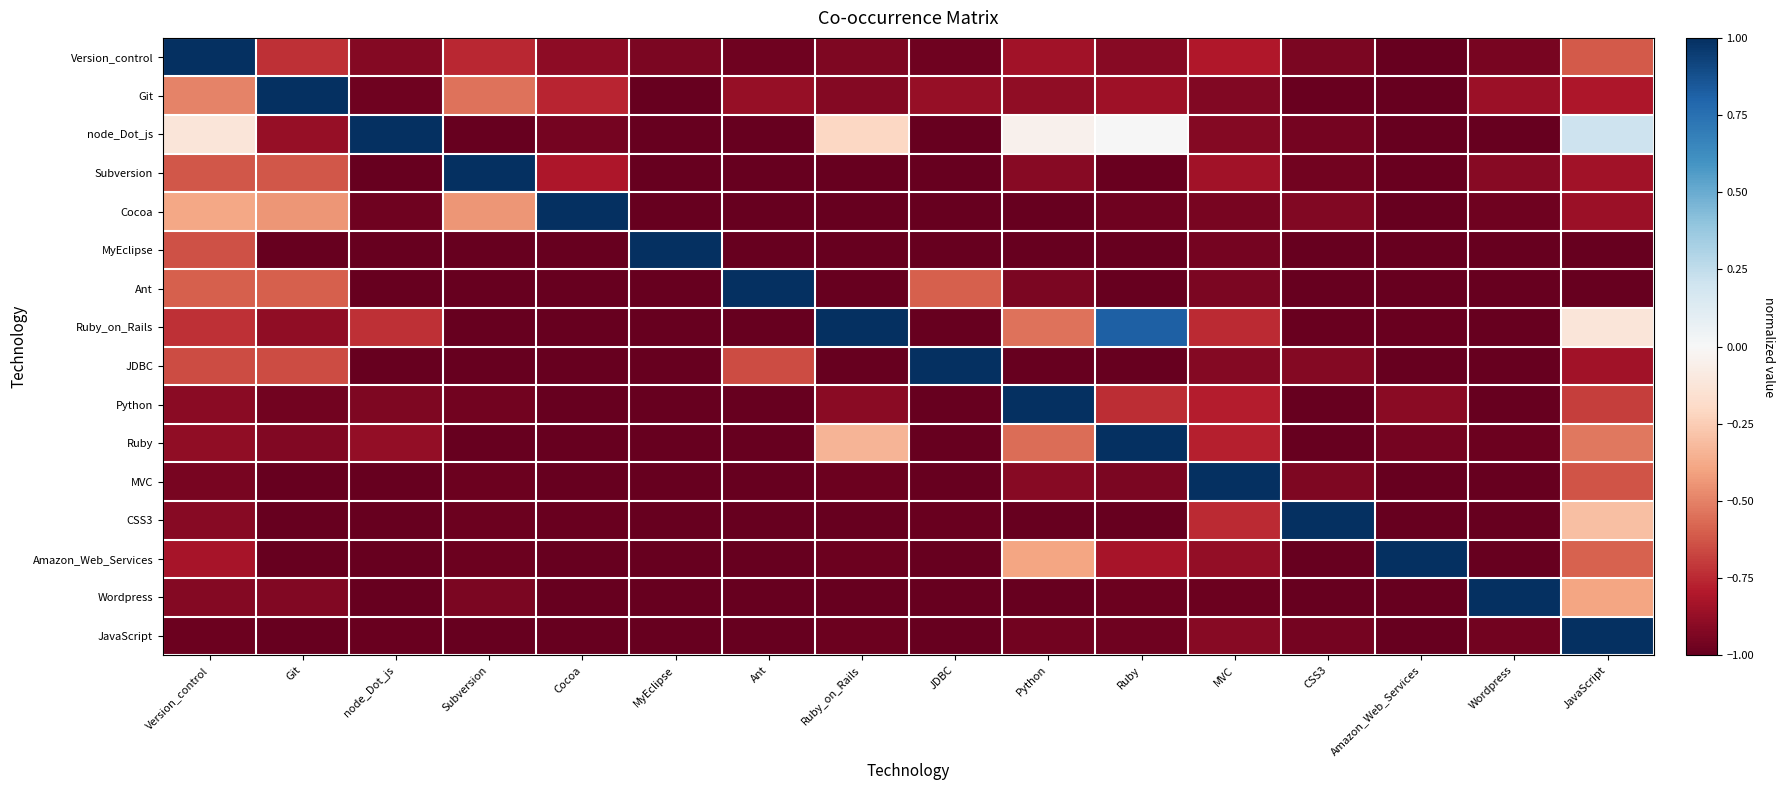

Reading right to left, transcribe all the data shown in this chart.

Version_control: JavaScript=-0.6	Wordpress=-1.0	Amazon_Web_Services=-1.0	CSS3=-0.9	MVC=-0.8	Ruby=-0.9	Python=-0.8	JDBC=-1.0	Ruby_on_Rails=-0.9	Ant=-1.0	MyEclipse=-0.9	Cocoa=-0.9	Subversion=-0.8	node_Dot_js=-0.9	Git=-0.7	Version_control=1.0
Git: JavaScript=-0.8	Wordpress=-0.9	Amazon_Web_Services=-1.0	CSS3=-1.0	MVC=-0.9	Ruby=-0.8	Python=-0.9	JDBC=-0.9	Ruby_on_Rails=-0.9	Ant=-0.9	MyEclipse=-1.0	Cocoa=-0.8	Subversion=-0.5	node_Dot_js=-1.0	Git=1.0	Version_control=-0.5
node_Dot_js: JavaScript=0.2	Wordpress=-1.0	Amazon_Web_Services=-1.0	CSS3=-1.0	MVC=-0.9	Ruby=0.0	Python=-0.0	JDBC=-1.0	Ruby_on_Rails=-0.2	Ant=-1.0	MyEclipse=-1.0	Cocoa=-1.0	Subversion=-1.0	node_Dot_js=1.0	Git=-0.9	Version_control=-0.1
Subversion: JavaScript=-0.8	Wordpress=-0.9	Amazon_Web_Services=-1.0	CSS3=-1.0	MVC=-0.8	Ruby=-1.0	Python=-0.9	JDBC=-1.0	Ruby_on_Rails=-1.0	Ant=-1.0	MyEclipse=-1.0	Cocoa=-0.8	Subversion=1.0	node_Dot_js=-1.0	Git=-0.6	Version_control=-0.6
Cocoa: JavaScript=-0.9	Wordpress=-1.0	Amazon_Web_Services=-1.0	CSS3=-0.9	MVC=-1.0	Ruby=-1.0	Python=-1.0	JDBC=-1.0	Ruby_on_Rails=-1.0	Ant=-1.0	MyEclipse=-1.0	Cocoa=1.0	Subversion=-0.4	node_Dot_js=-1.0	Git=-0.4	Version_control=-0.4
MyEclipse: JavaScript=-1.0	Wordpress=-1.0	Amazon_Web_Services=-1.0	CSS3=-1.0	MVC=-1.0	Ruby=-1.0	Python=-1.0	JDBC=-1.0	Ruby_on_Rails=-1.0	Ant=-1.0	MyEclipse=1.0	Cocoa=-1.0	Subversion=-1.0	node_Dot_js=-1.0	Git=-1.0	Version_control=-0.6
Ant: JavaScript=-1.0	Wordpress=-1.0	Amazon_Web_Services=-1.0	CSS3=-1.0	MVC=-0.9	Ruby=-1.0	Python=-0.9	JDBC=-0.6	Ruby_on_Rails=-1.0	Ant=1.0	MyEclipse=-1.0	Cocoa=-1.0	Subversion=-1.0	node_Dot_js=-1.0	Git=-0.6	Version_control=-0.6
Ruby_on_Rails: JavaScript=-0.1	Wordpress=-1.0	Amazon_Web_Services=-1.0	CSS3=-1.0	MVC=-0.7	Ruby=0.8	Python=-0.5	JDBC=-1.0	Ruby_on_Rails=1.0	Ant=-1.0	MyEclipse=-1.0	Cocoa=-1.0	Subversion=-1.0	node_Dot_js=-0.7	Git=-0.9	Version_control=-0.7
JDBC: JavaScript=-0.8	Wordpress=-1.0	Amazon_Web_Services=-1.0	CSS3=-0.9	MVC=-0.9	Ruby=-1.0	Python=-1.0	JDBC=1.0	Ruby_on_Rails=-1.0	Ant=-0.6	MyEclipse=-1.0	Cocoa=-1.0	Subversion=-1.0	node_Dot_js=-1.0	Git=-0.6	Version_control=-0.6
Python: JavaScript=-0.7	Wordpress=-1.0	Amazon_Web_Services=-0.9	CSS3=-1.0	MVC=-0.8	Ruby=-0.7	Python=1.0	JDBC=-1.0	Ruby_on_Rails=-0.9	Ant=-1.0	MyEclipse=-1.0	Cocoa=-1.0	Subversion=-1.0	node_Dot_js=-0.9	Git=-1.0	Version_control=-0.9
Ruby: JavaScript=-0.5	Wordpress=-1.0	Amazon_Web_Services=-1.0	CSS3=-1.0	MVC=-0.8	Ruby=1.0	Python=-0.6	JDBC=-1.0	Ruby_on_Rails=-0.3	Ant=-1.0	MyEclipse=-1.0	Cocoa=-1.0	Subversion=-1.0	node_Dot_js=-0.9	Git=-0.9	Version_control=-0.9
MVC: JavaScript=-0.6	Wordpress=-1.0	Amazon_Web_Services=-1.0	CSS3=-0.9	MVC=1.0	Ruby=-0.9	Python=-0.9	JDBC=-1.0	Ruby_on_Rails=-1.0	Ant=-1.0	MyEclipse=-1.0	Cocoa=-1.0	Subversion=-1.0	node_Dot_js=-1.0	Git=-1.0	Version_control=-1.0
CSS3: JavaScript=-0.3	Wordpress=-1.0	Amazon_Web_Services=-1.0	CSS3=1.0	MVC=-0.7	Ruby=-1.0	Python=-1.0	JDBC=-1.0	Ruby_on_Rails=-1.0	Ant=-1.0	MyEclipse=-1.0	Cocoa=-1.0	Subversion=-1.0	node_Dot_js=-1.0	Git=-1.0	Version_control=-0.9
Amazon_Web_Services: JavaScript=-0.6	Wordpress=-1.0	Amazon_Web_Services=1.0	CSS3=-1.0	MVC=-0.9	Ruby=-0.8	Python=-0.4	JDBC=-1.0	Ruby_on_Rails=-1.0	Ant=-1.0	MyEclipse=-1.0	Cocoa=-1.0	Subversion=-1.0	node_Dot_js=-1.0	Git=-1.0	Version_control=-0.8
Wordpress: JavaScript=-0.4	Wordpress=1.0	Amazon_Web_Services=-1.0	CSS3=-1.0	MVC=-1.0	Ruby=-1.0	Python=-1.0	JDBC=-1.0	Ruby_on_Rails=-1.0	Ant=-1.0	MyEclipse=-1.0	Cocoa=-1.0	Subversion=-0.9	node_Dot_js=-1.0	Git=-0.9	Version_control=-0.9
JavaScript: JavaScript=1.0	Wordpress=-1.0	Amazon_Web_Services=-1.0	CSS3=-1.0	MVC=-0.9	Ruby=-1.0	Python=-1.0	JDBC=-1.0	Ruby_on_Rails=-1.0	Ant=-1.0	MyEclipse=-1.0	Cocoa=-1.0	Subversion=-1.0	node_Dot_js=-1.0	Git=-1.0	Version_control=-1.0